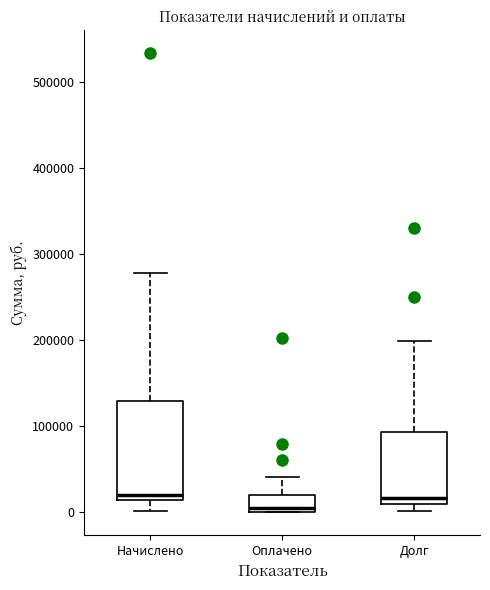

Where is the lower edge of the box for Начислено on the y-axis? The values are not printed on the chart, so give them approximately, as read against the axis.

10000